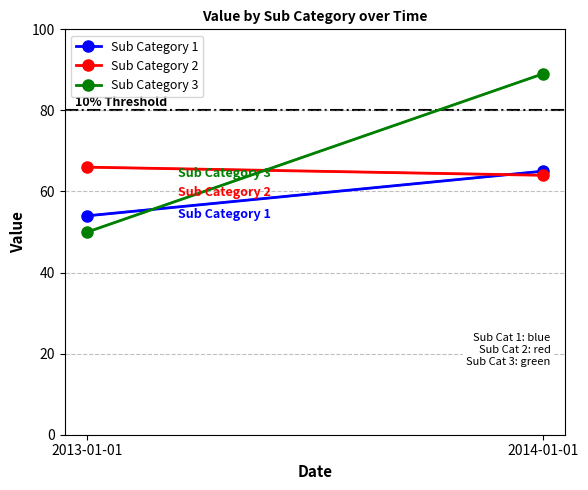

What position from the right is 2013-01-01?

2